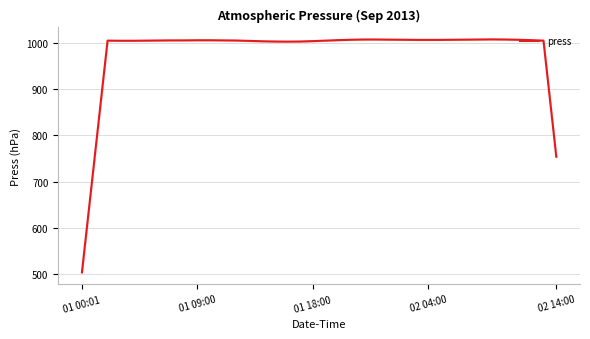

Which category has the lowest value in the press series?

01 00:01